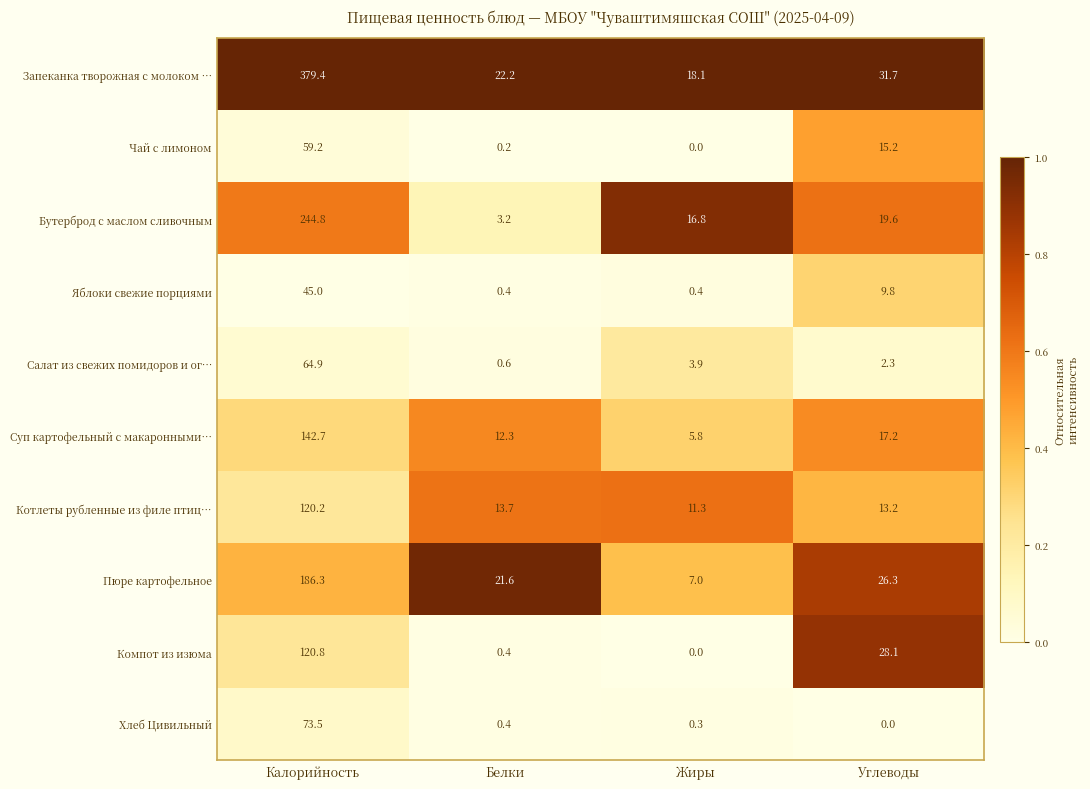

Which series has the largest total across all categories?

Запеканка творожная с молоком …